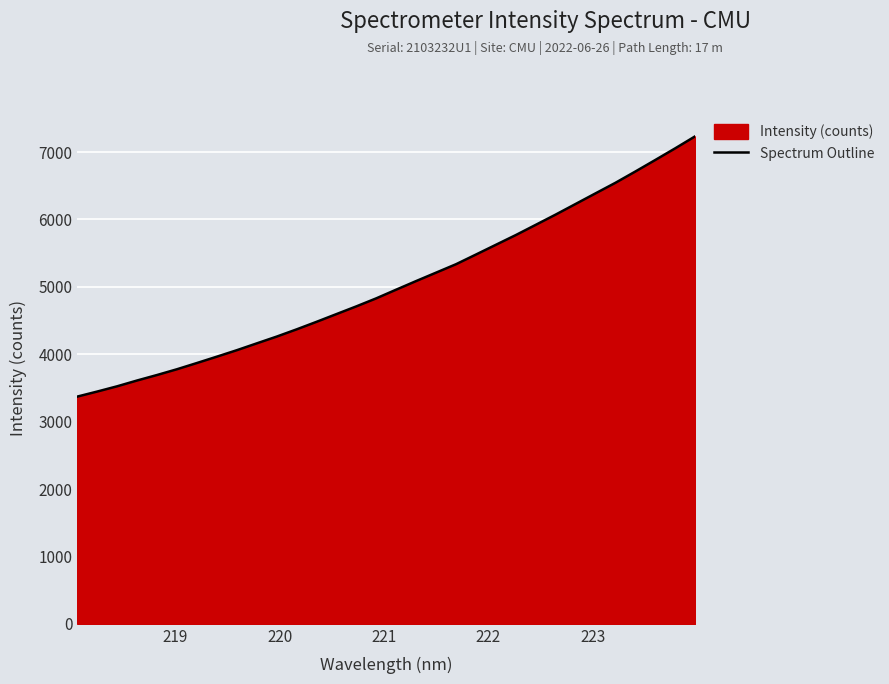

What is the difference between the maximum and minimum values?

3862.0